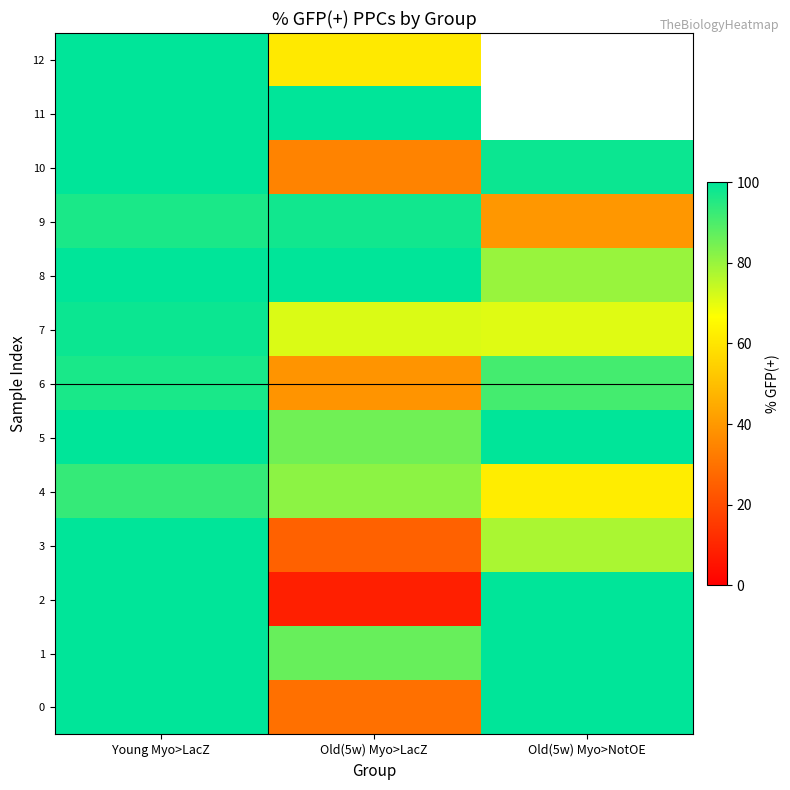

What is the sum of all 9 values?

233.4